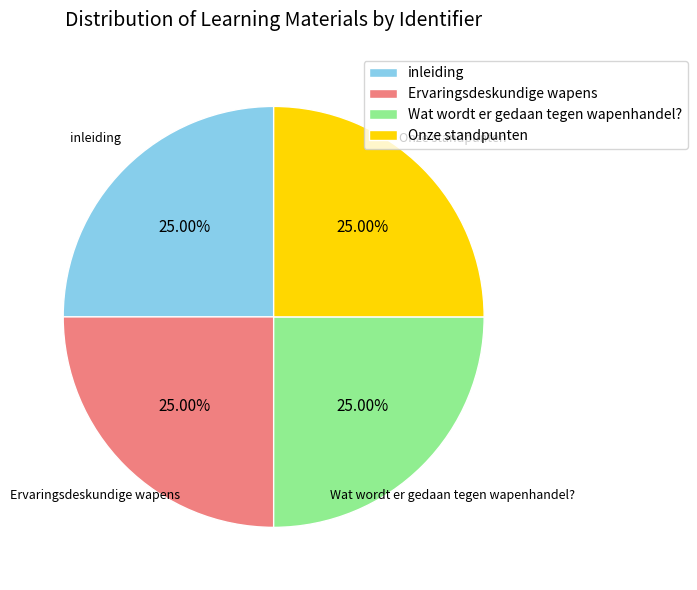

To the nearest percent, what is the combined percentage of inleiding and Wat wordt er gedaan tegen wapenhandel??

50%